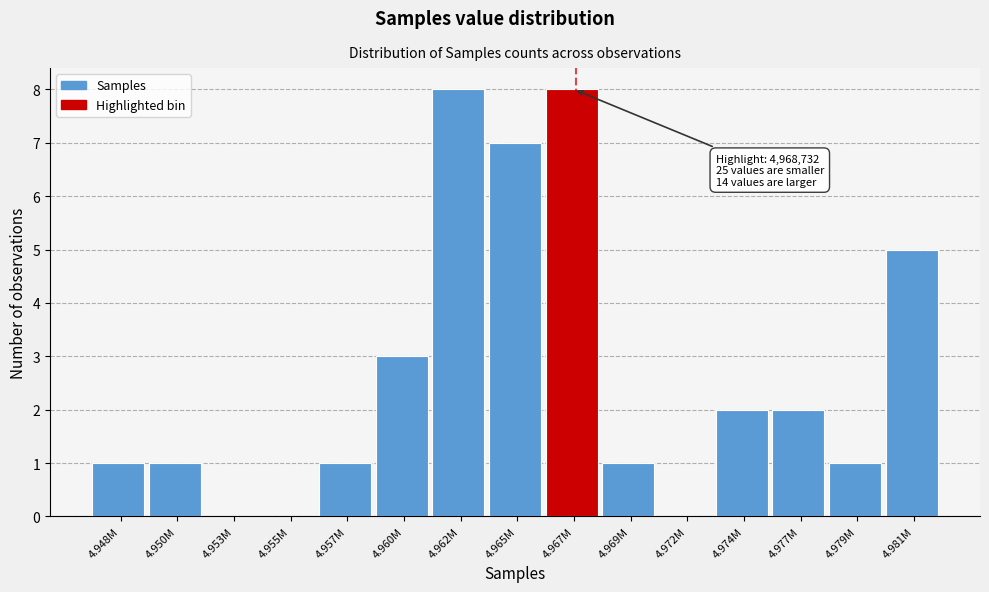

Reading left to right, what are all the values shown in this chart?

4.948M=1	4.950M=1	4.953M=0	4.955M=0	4.957M=1	4.960M=3	4.962M=8	4.965M=7	4.967M=8	4.969M=1	4.972M=0	4.974M=2	4.977M=2	4.979M=1	4.981M=5